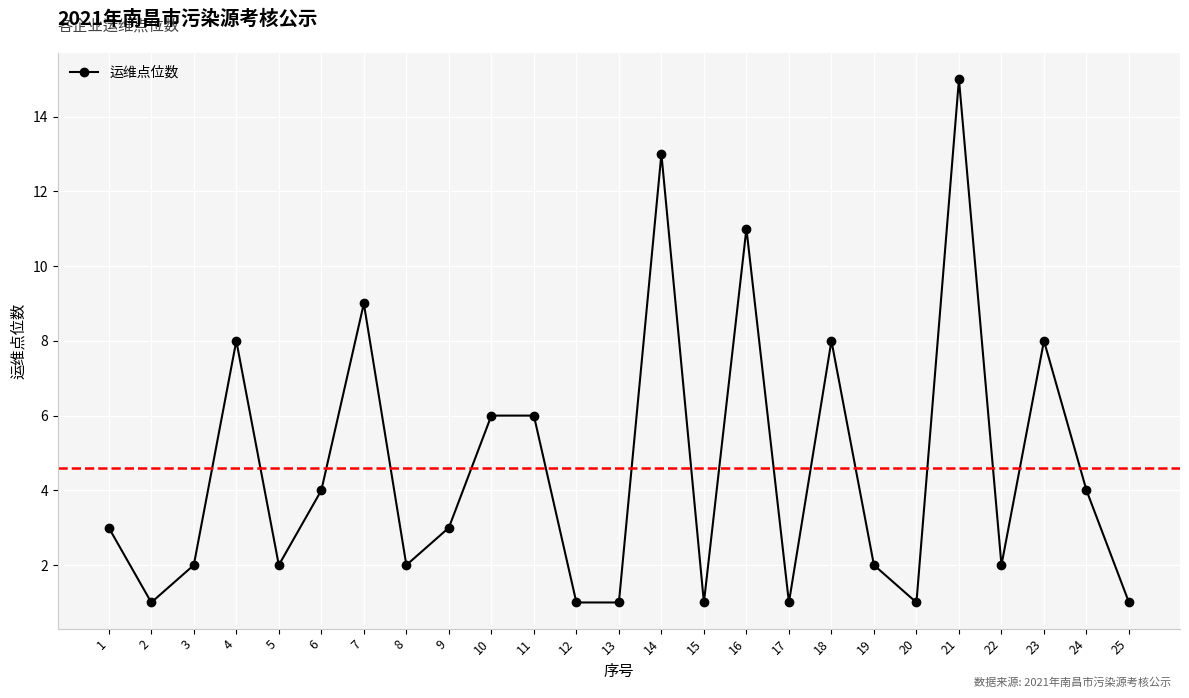

Reading right to left, what are all the values shown in this chart?

1	4	8	2	15	1	2	8	1	11	1	13	1	1	6	6	3	2	9	4	2	8	2	1	3